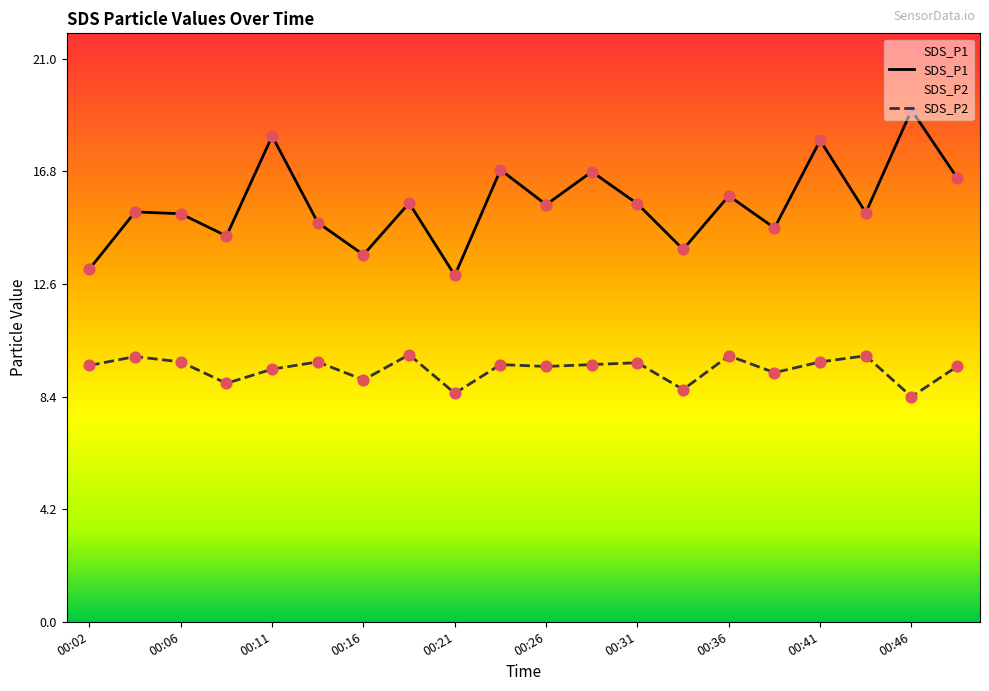

What is the total value across all series at 00:26?

25.1